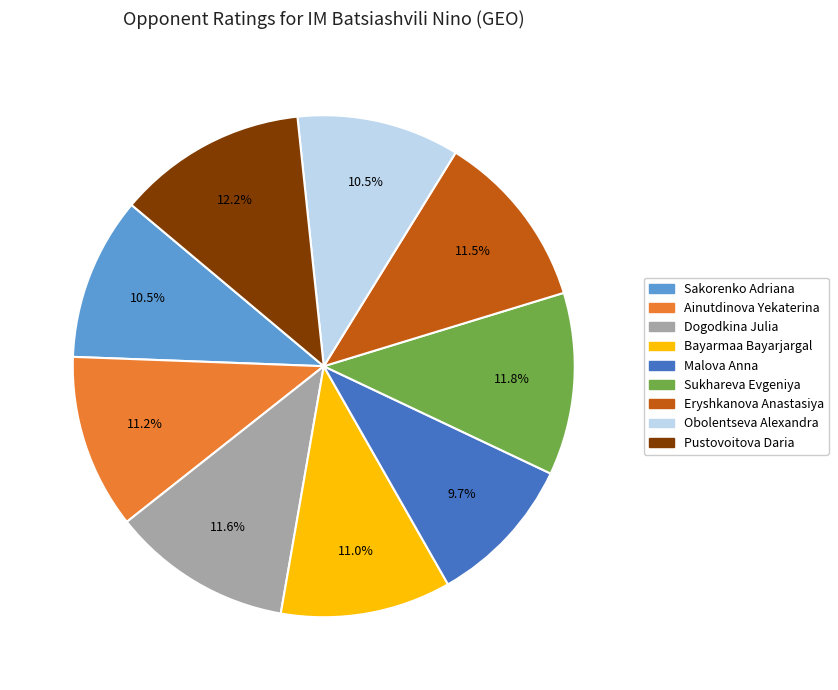

What portion of the pie excludes Ainutdinova Yekaterina?

88.8%